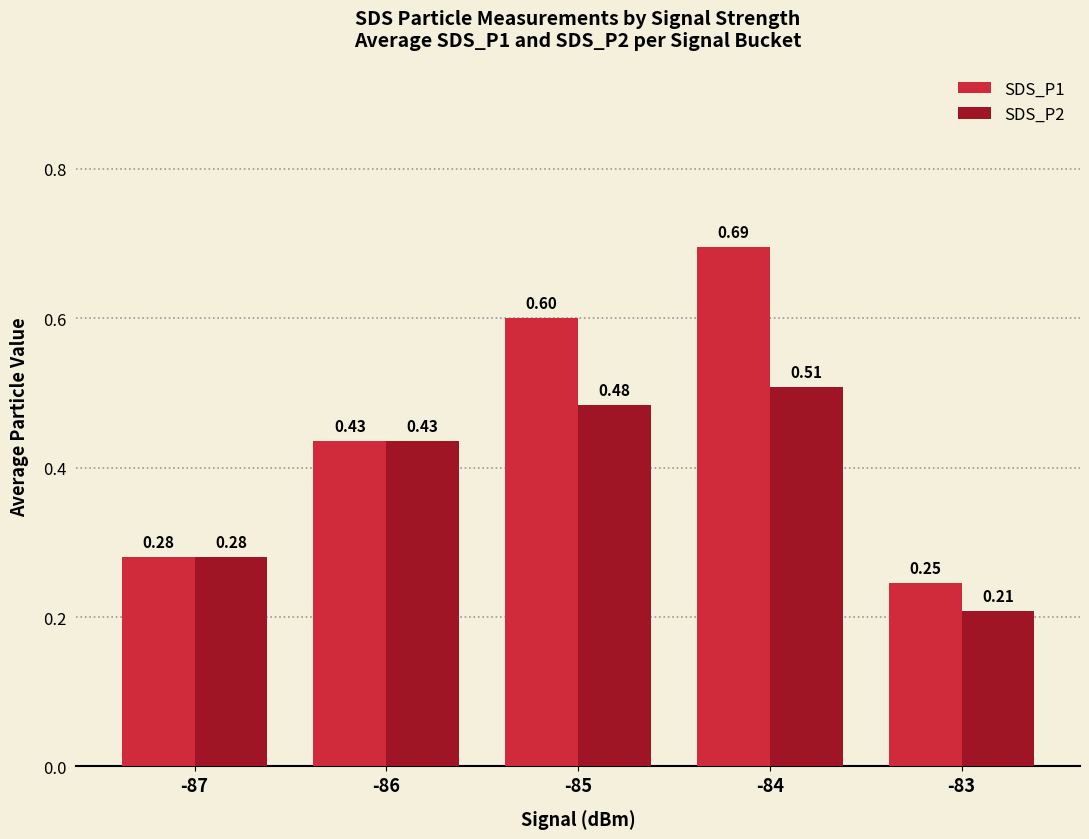

How many bars are there in total?

10